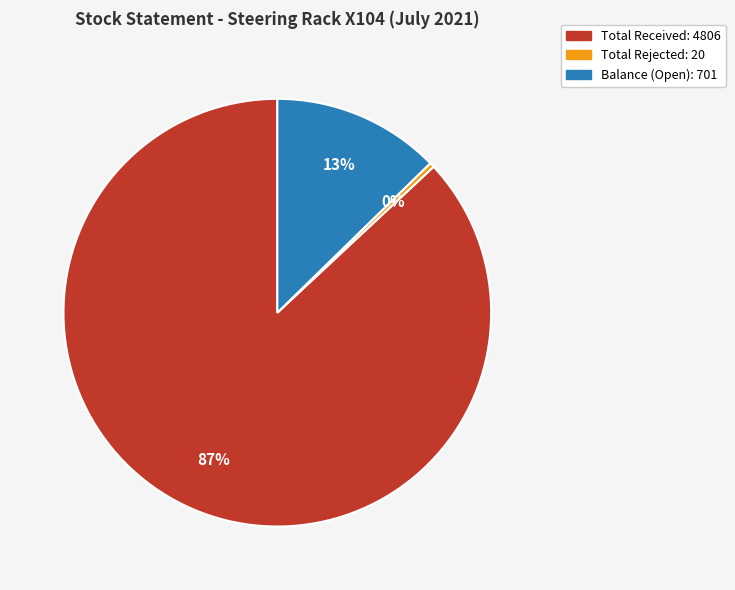

How many slices are in this pie chart?

3